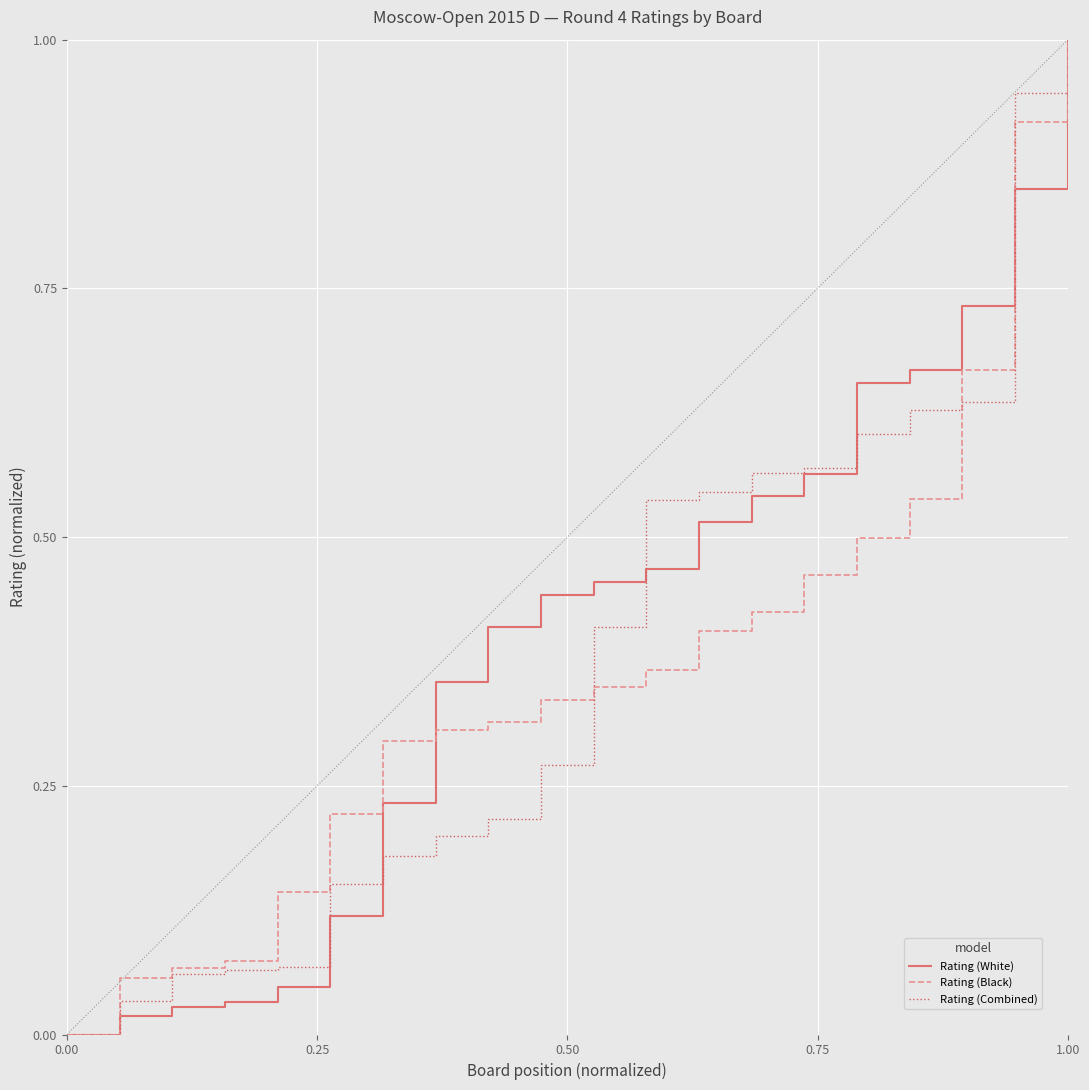

Does the chart have visible grid lines?

Yes